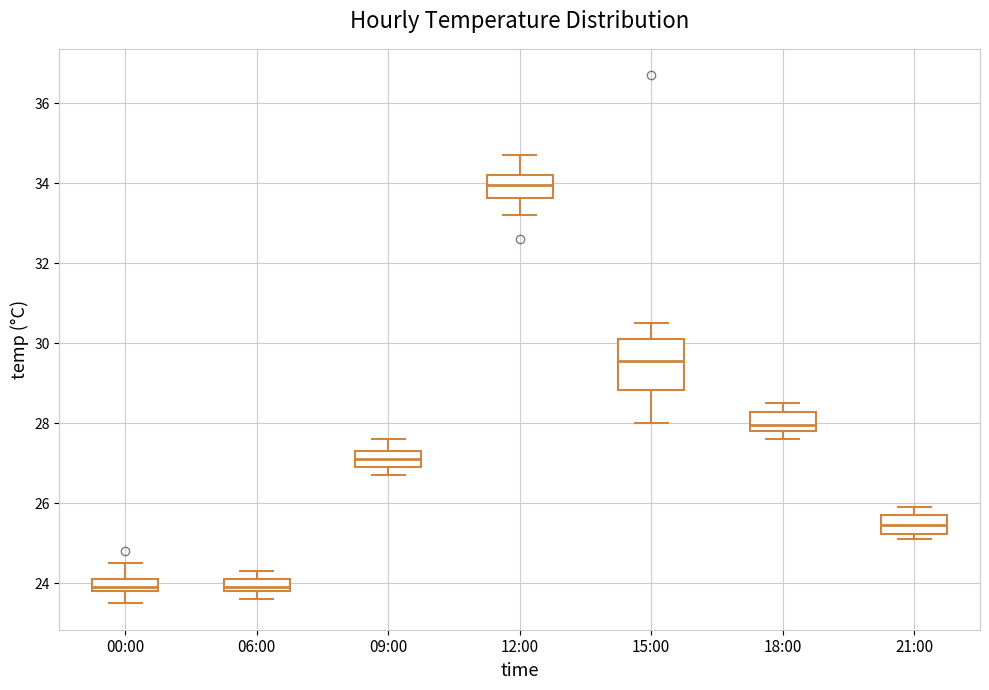

Reading left to right, transcribe this box plot: for each box, give where its median line is, the range the box spans, and where its two whiskers end, as read against the y-axis. The values are not printed on the chart, so give them approximately, as read against the axis.

00:00: median 24.0, box 23.8 to 24.2, whiskers 23.6 to 24.6
06:00: median 24.0, box 23.8 to 24.2, whiskers 23.6 to 24.4
09:00: median 27.2, box 27.0 to 27.4, whiskers 26.8 to 27.6
12:00: median 34.0, box 33.6 to 34.2, whiskers 33.2 to 34.8
15:00: median 29.6, box 28.8 to 30.2, whiskers 28.0 to 30.6
18:00: median 28.0, box 27.8 to 28.2, whiskers 27.6 to 28.6
21:00: median 25.4, box 25.2 to 25.8, whiskers 25.2 (just below the box's lower edge) to 26.0